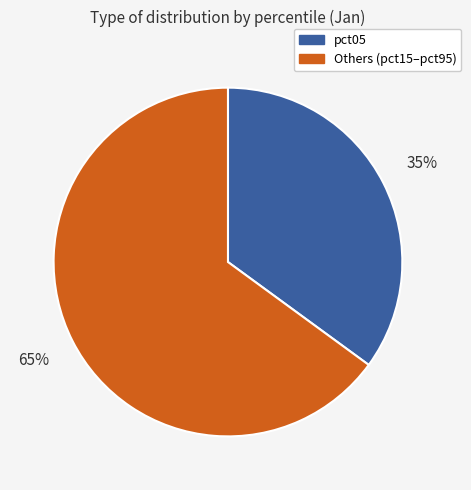

Is there any slice that represents more than half of the pie?

Yes